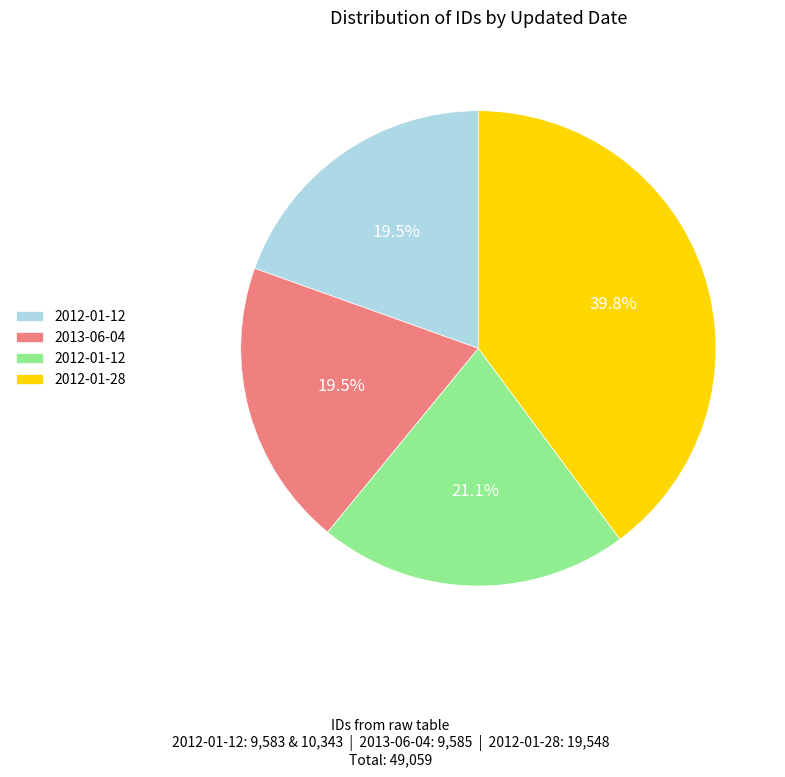

Is there a majority slice in this chart?

No